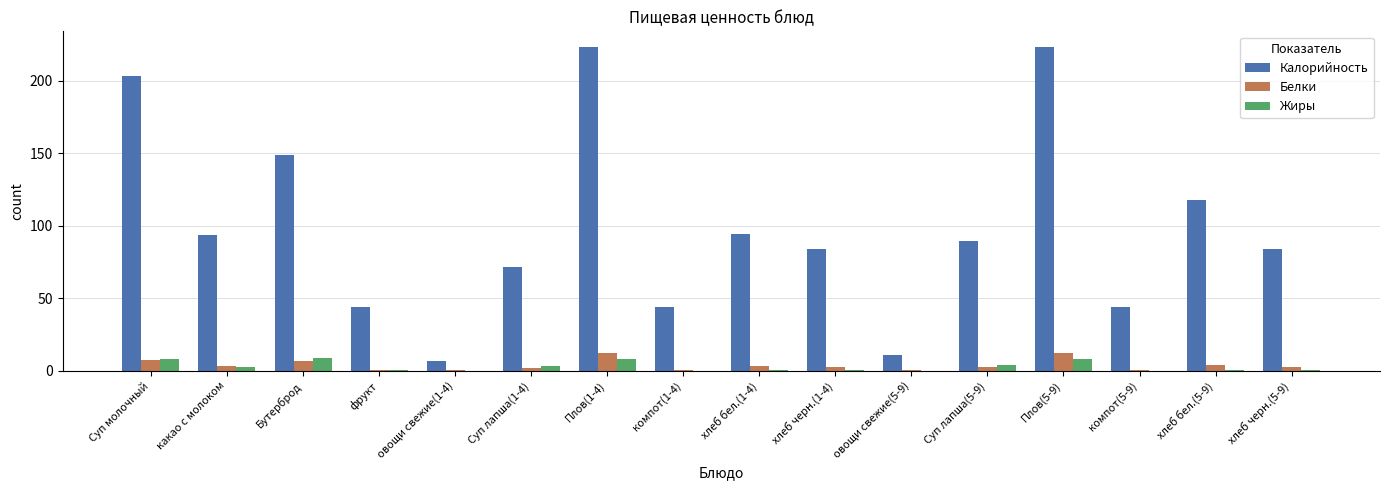

The value of Калорийность at компот(5-9) is 28.5. True or false?

False